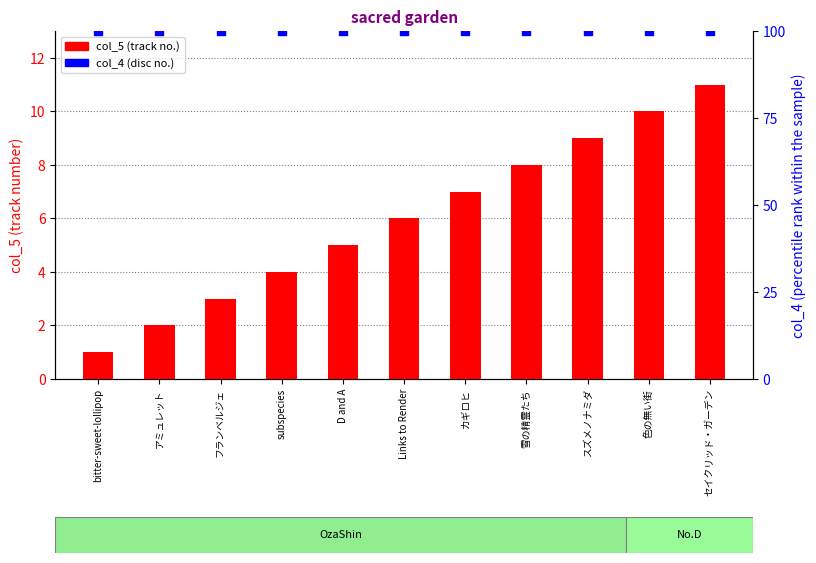

Which series reaches the maximum Y coordinate?

col_4